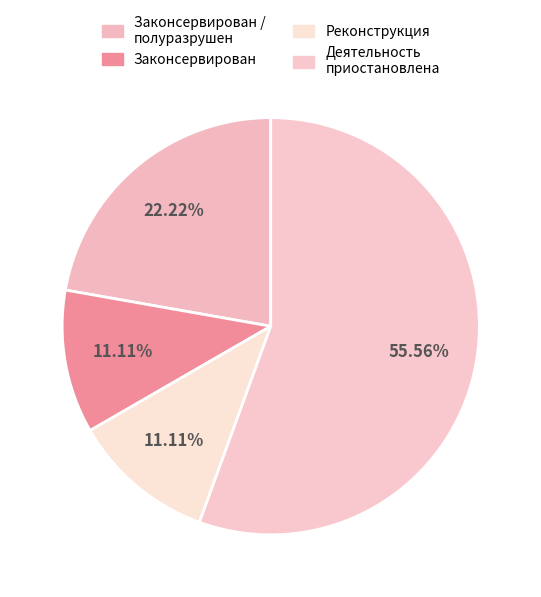

To the nearest percent, what is the difference between the largest and smallest slice percentages?

44%